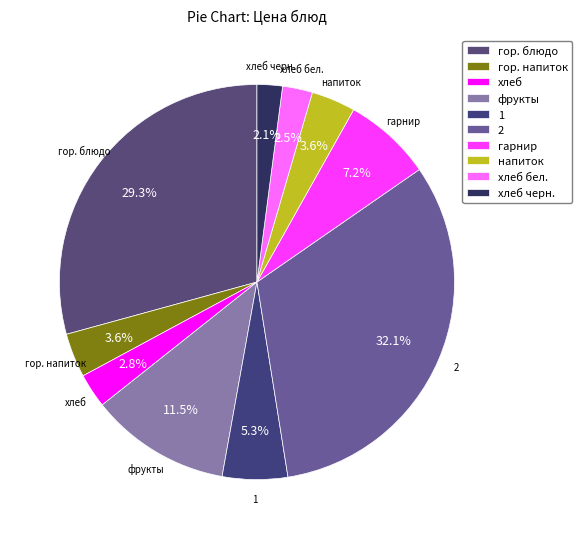

Is хлеб бел. the majority of the pie?

No